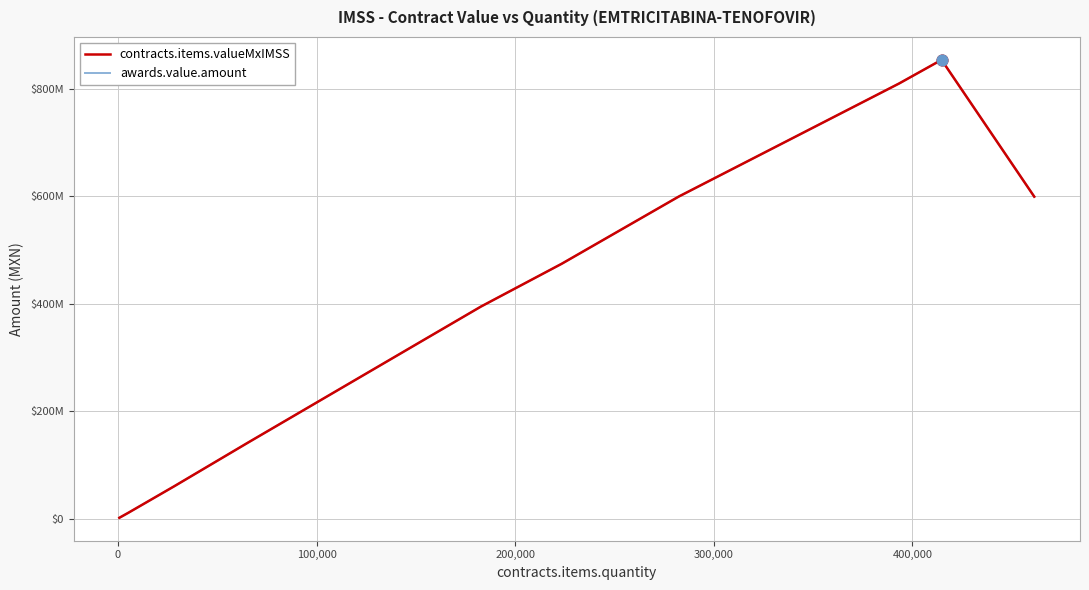

Does the chart have visible grid lines?

Yes